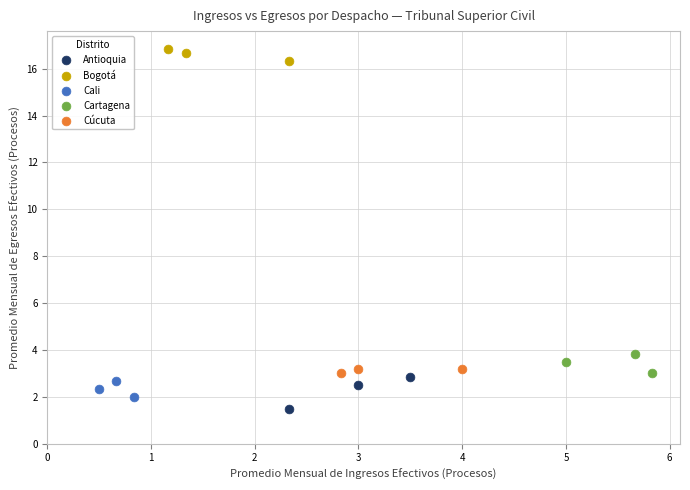

Which series reaches the minimum Y coordinate?

Antioquia